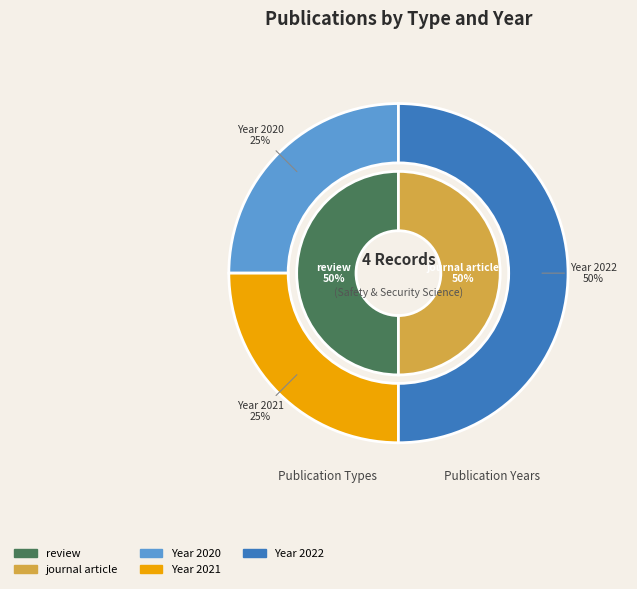

Between journal article (2020) and review (2022), which is larger?

review (2022)